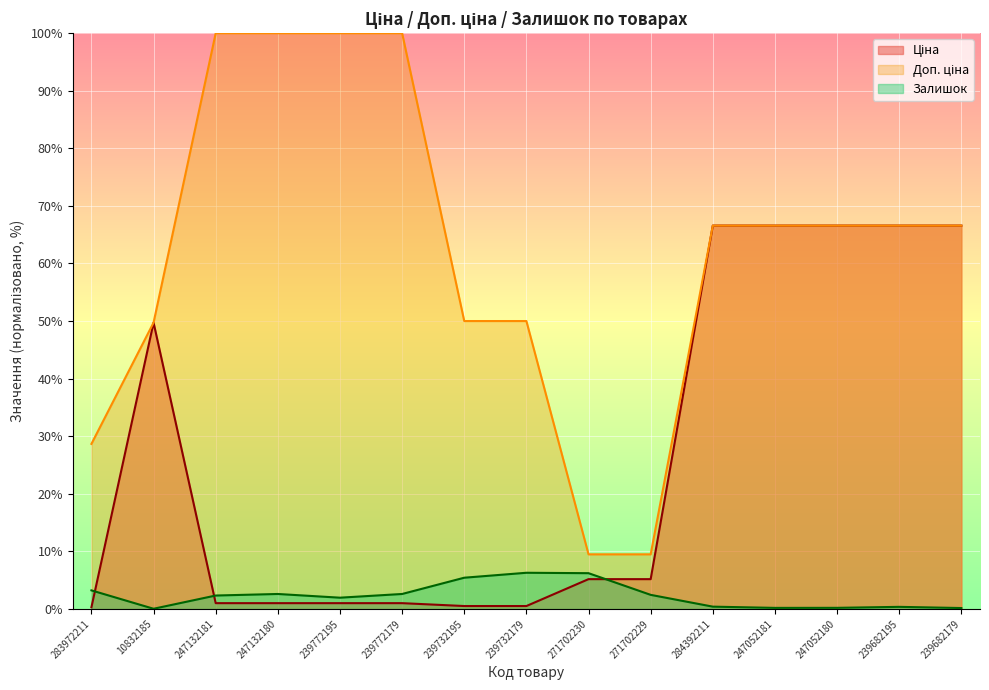

Rank the series by their maximum value, from highest to lowest.

Доп. ціна, Ціна, Залишок